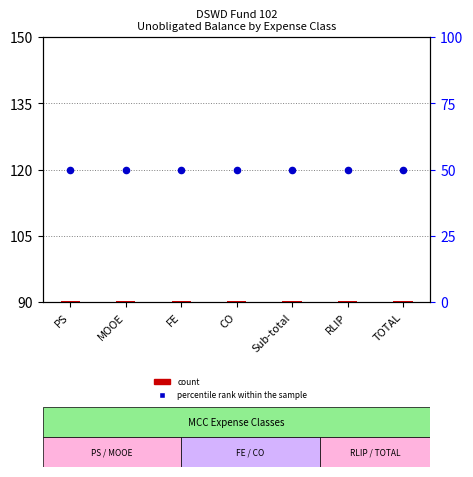

Which series reaches the maximum Y coordinate?

percentile rank within the sample